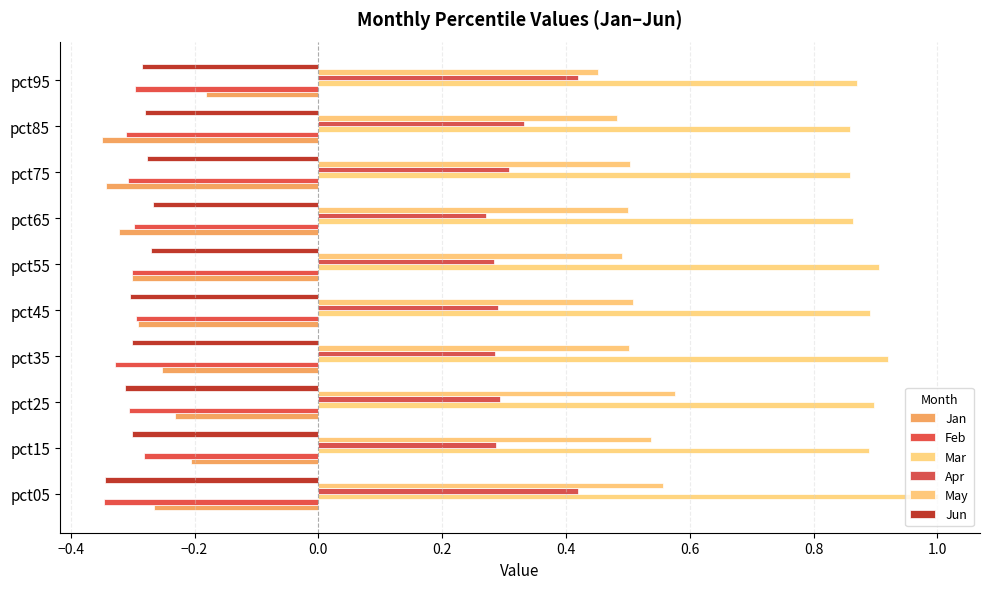

How many data points does each series have?

10